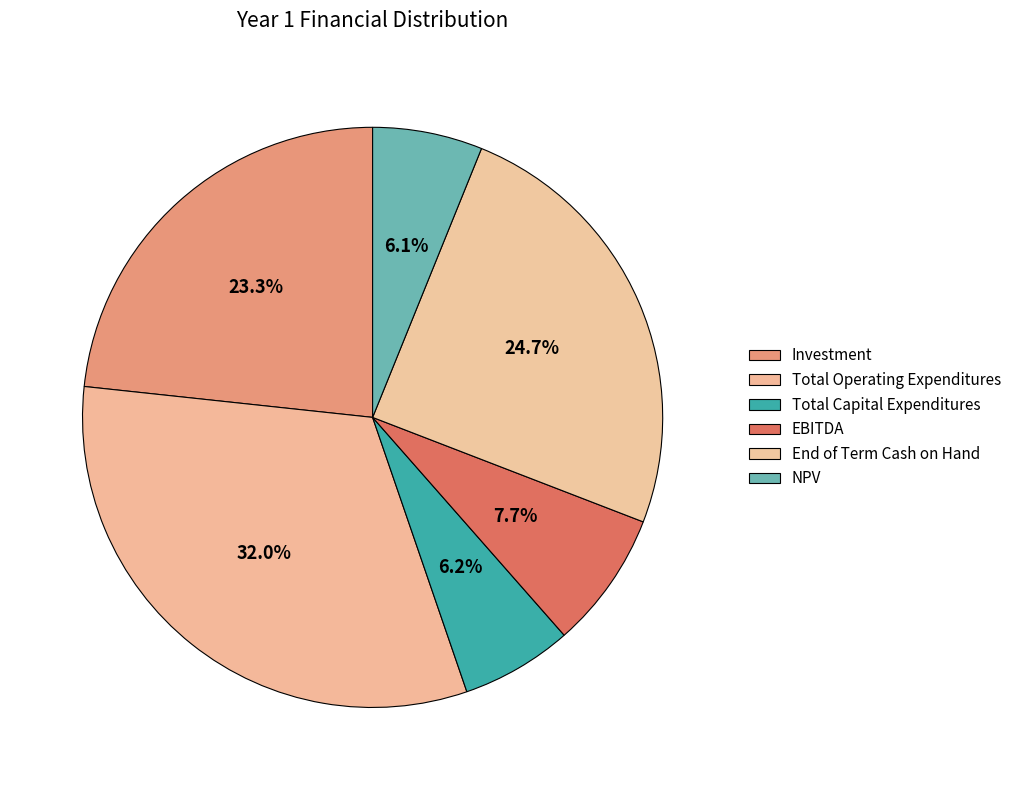

How many slices are in this pie chart?

6